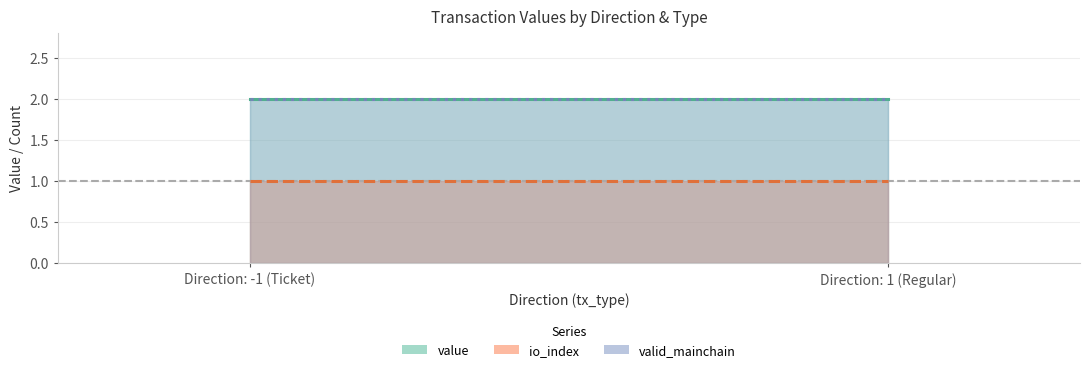

What is the smallest value displayed?

1.0